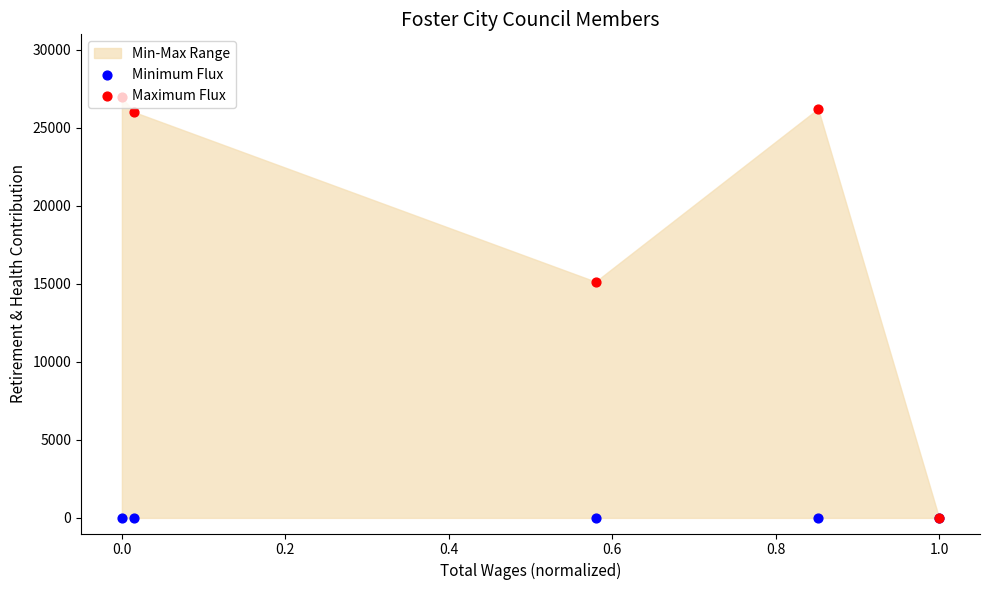

Which series has the largest Y range (max minus min)?

Maximum Flux